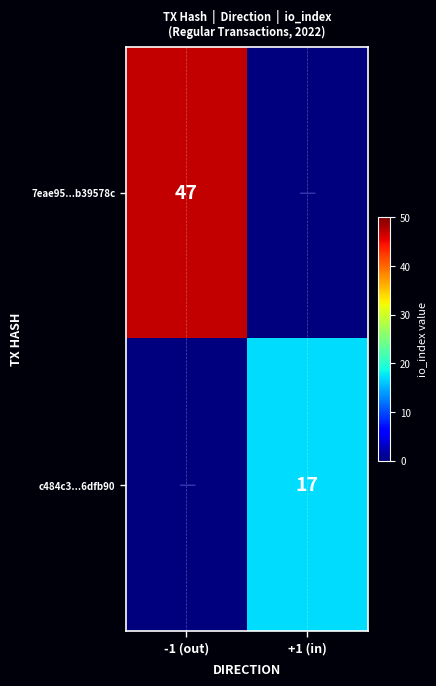

Is the value of c484c3...6dfb90 at +1 (in) greater than the value of 7eae95...b39578c at -1 (out)?

No